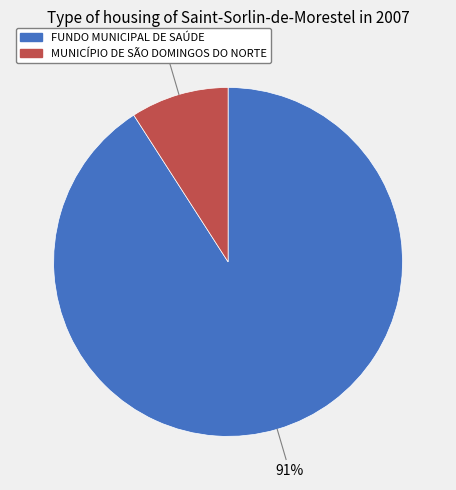

Which has a higher value, FUNDO MUNICIPAL DE SAÚDE or MUNICÍPIO DE SÃO DOMINGOS DO NORTE?

FUNDO MUNICIPAL DE SAÚDE